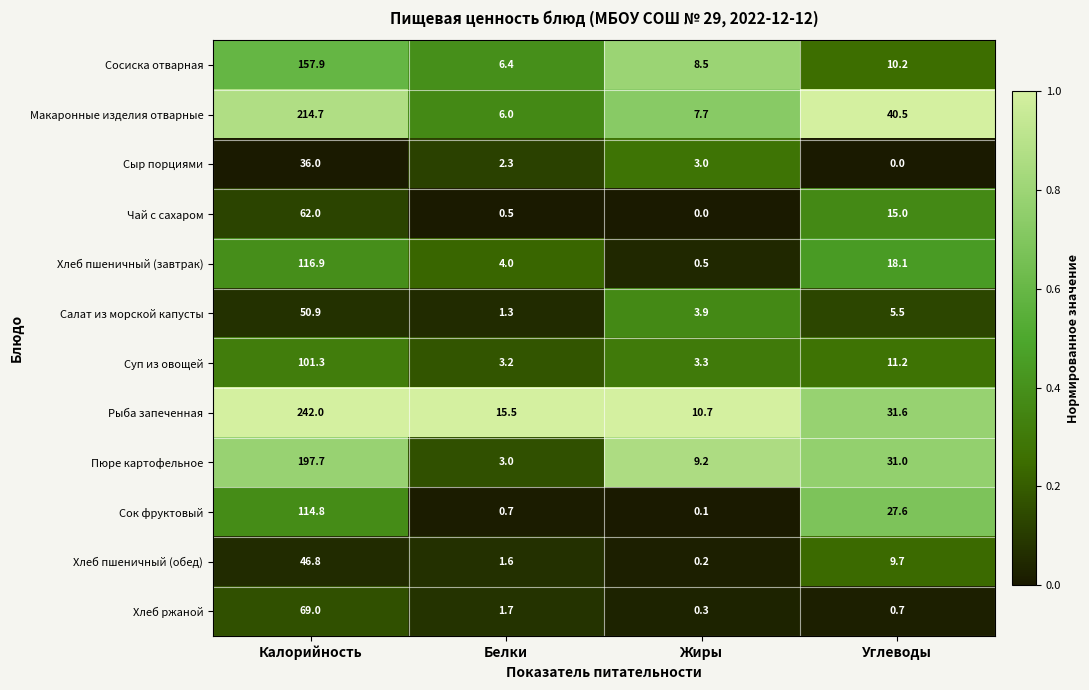

What value does the Хлеб пшеничный (обед) series have at Углеводы?

9.7